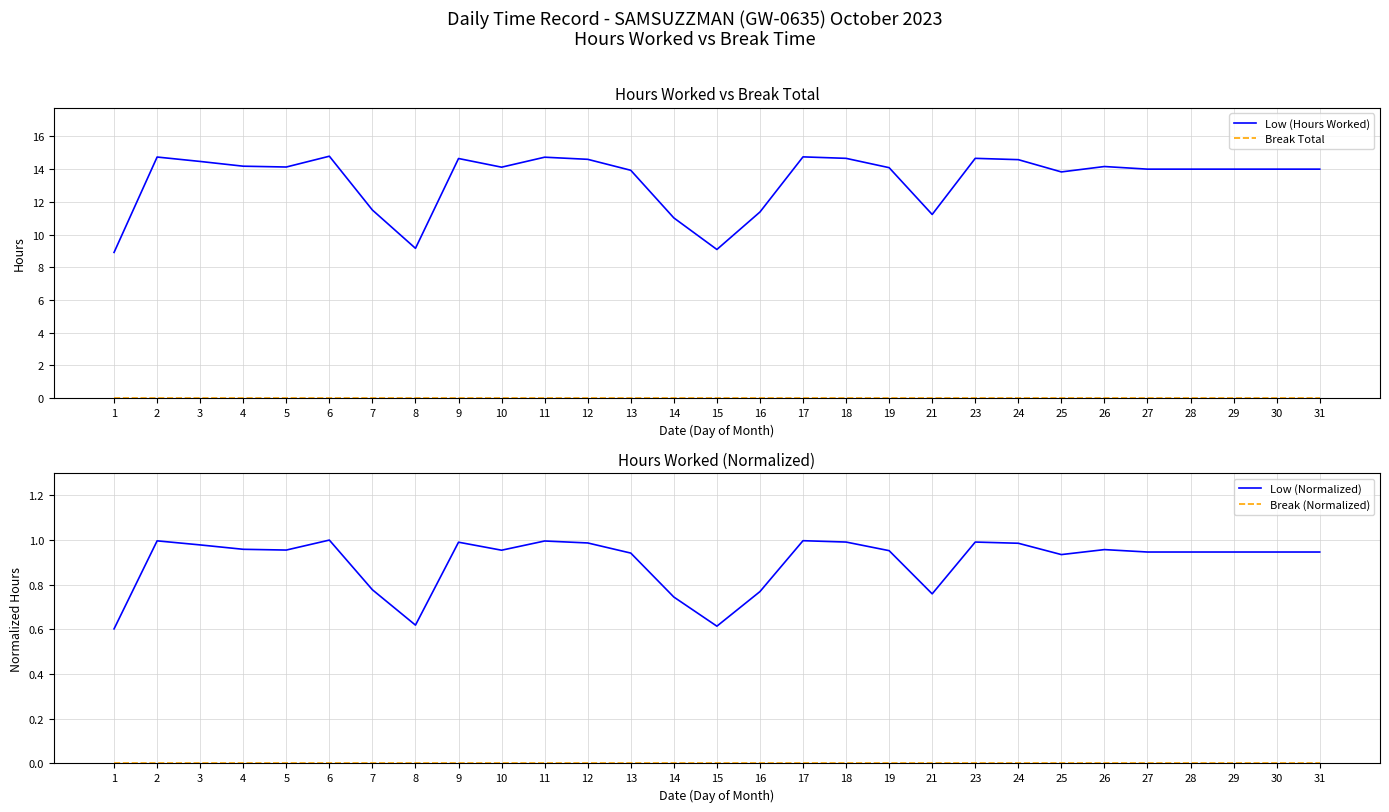

What is the difference between the highest and lowest values at 18?

14.7